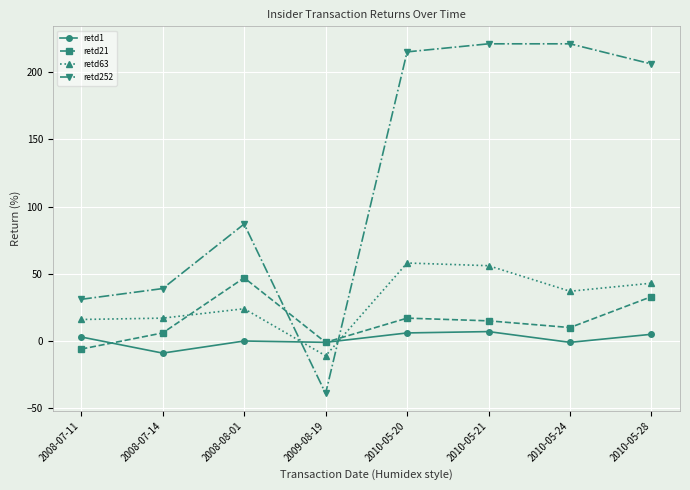

Which series has the largest total across all categories?

retd252